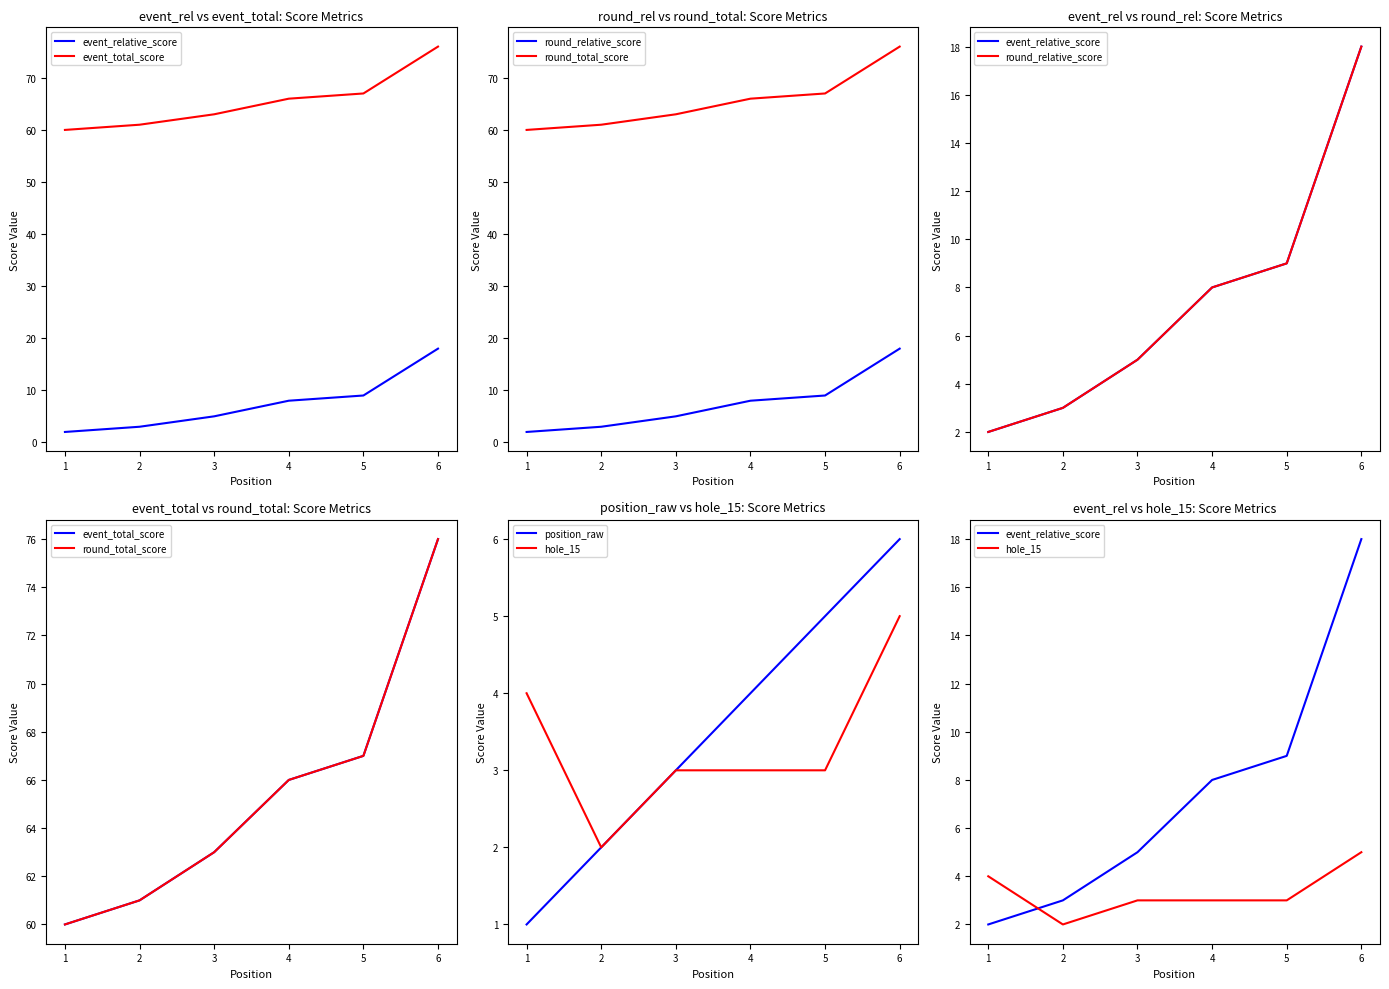

What is the minimum value for event_total_score?

60